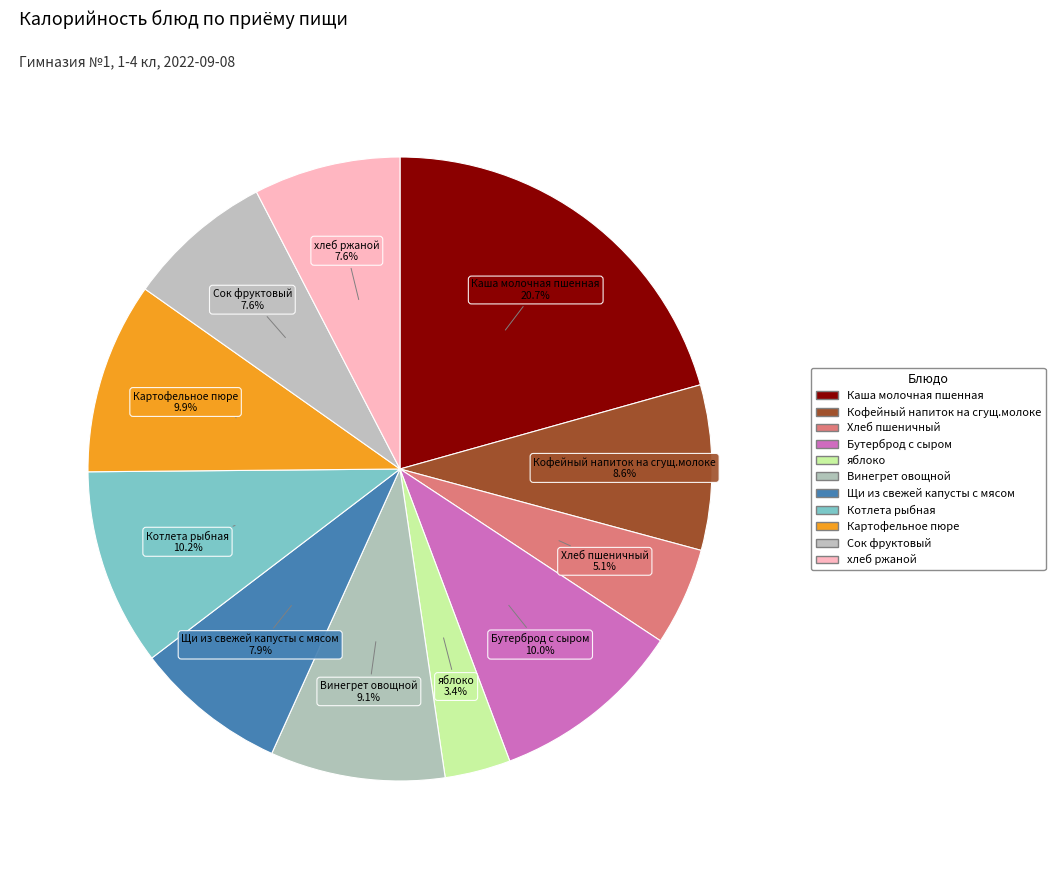

To the nearest percent, what is the average slice percentage?

9%